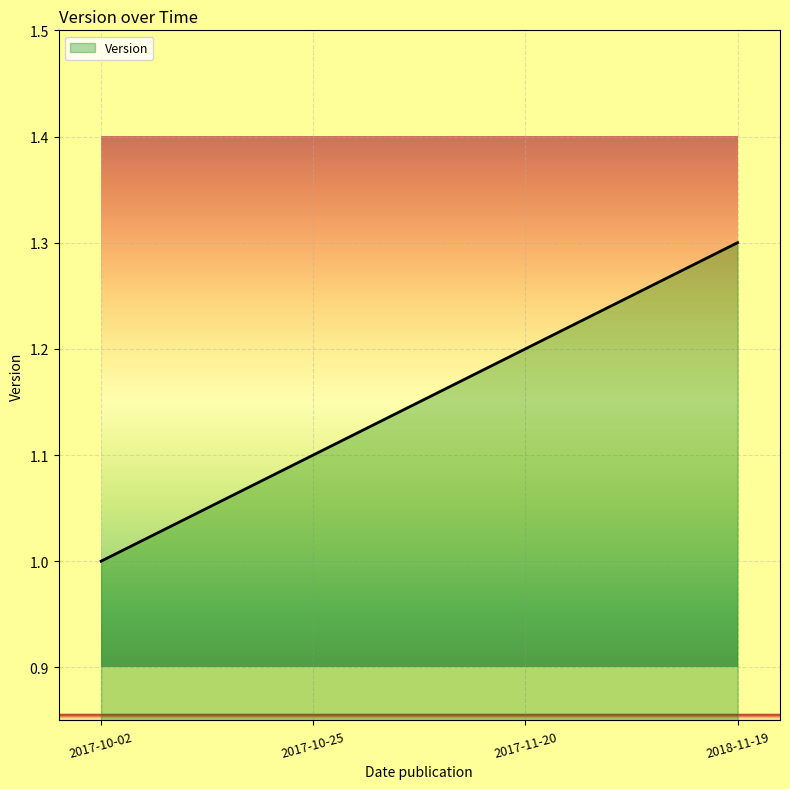

How many lines are shown in the chart?

1